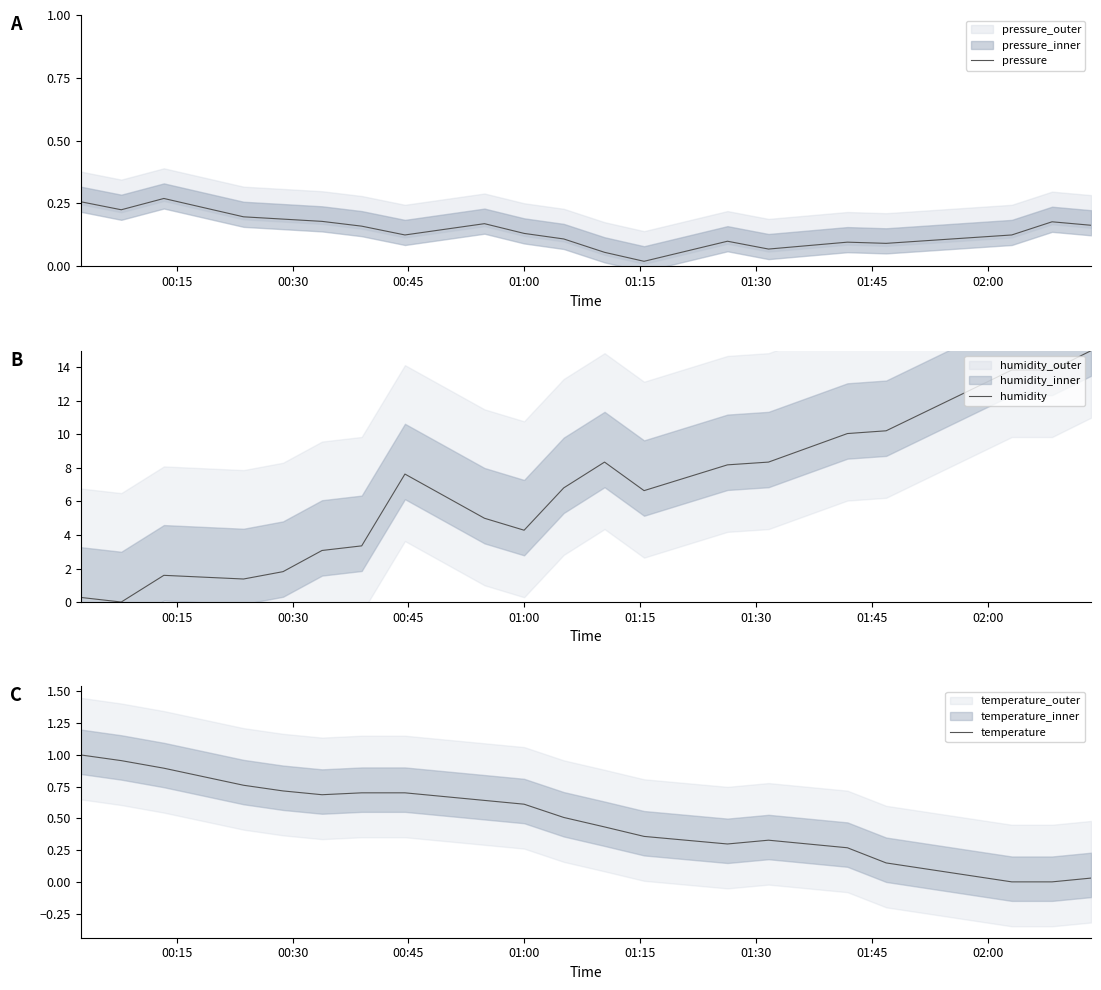

Is the value of humidity at 10 greater than the value of temperature at 9?

Yes